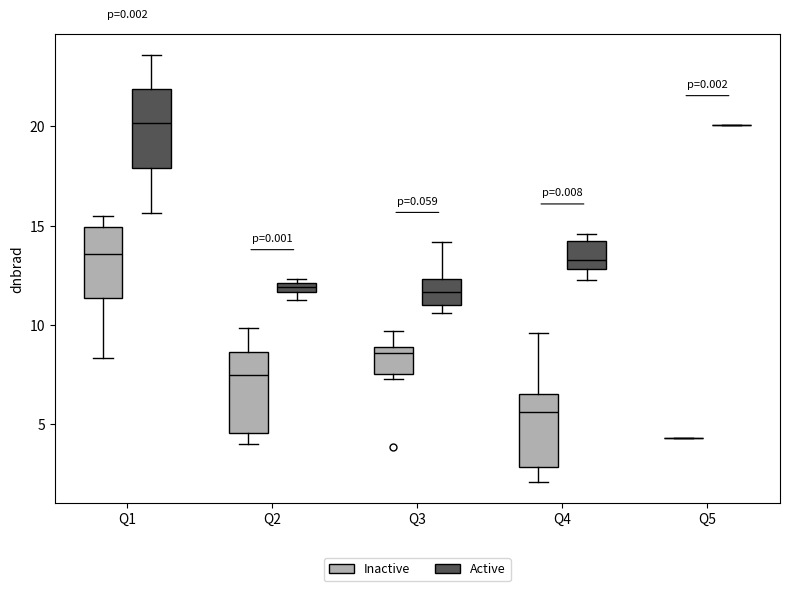

Where is the lower edge of the box for Q3 (Active) on the y-axis? The values are not printed on the chart, so give them approximately, as read against the axis.

11.0